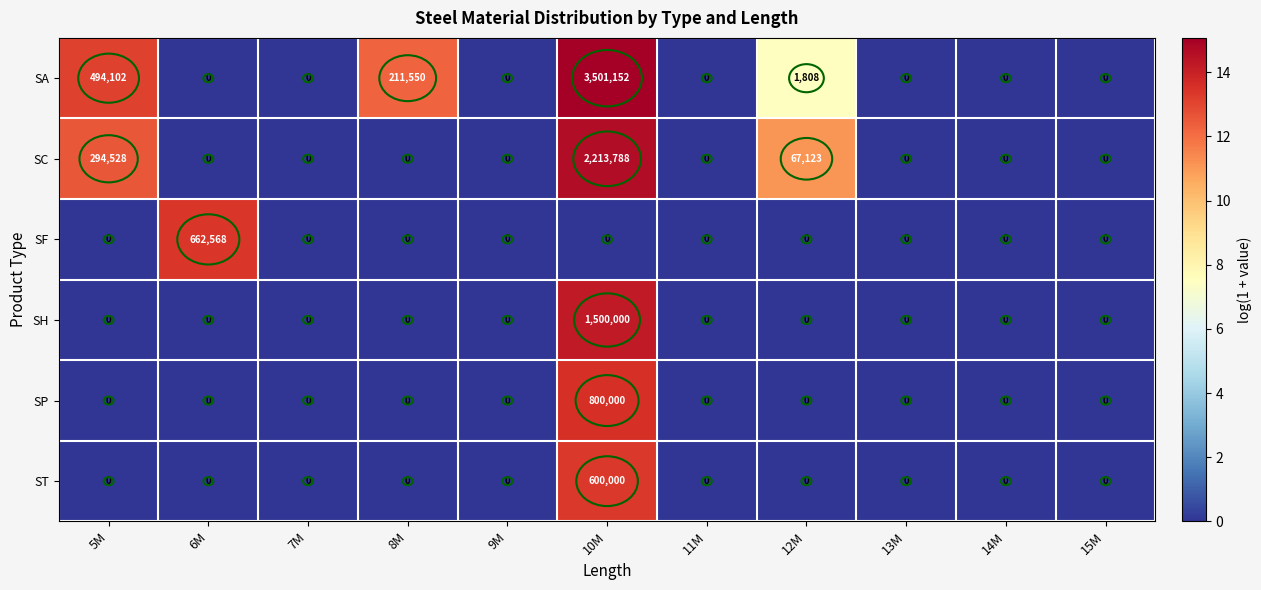

True or false: SP has a value of 0 at 11M.

True